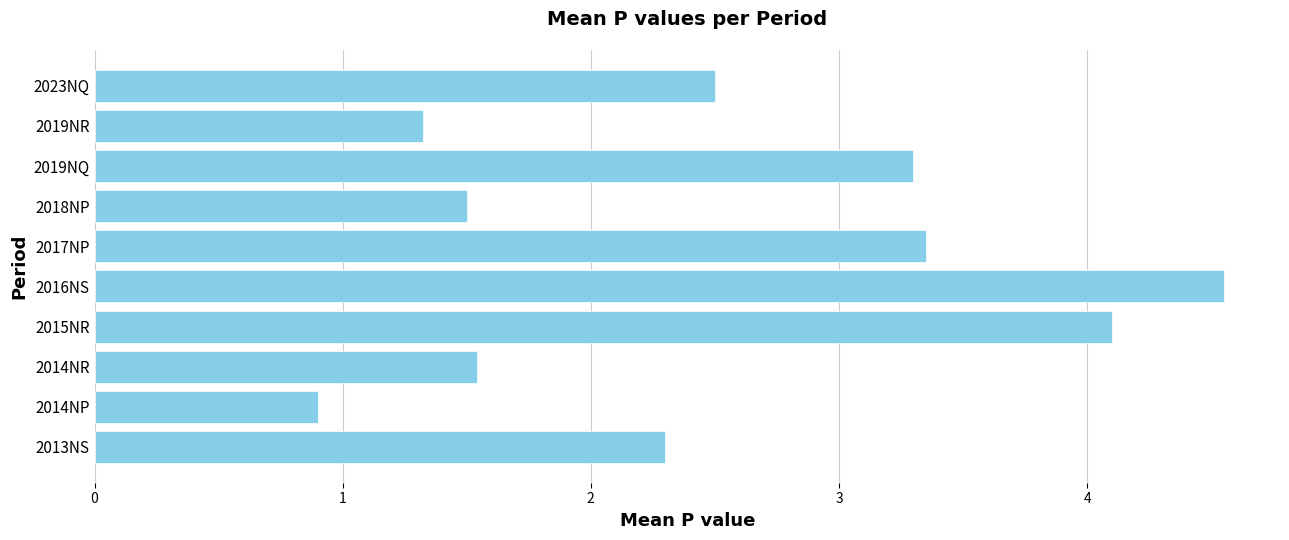

Is it true that the value at 2019NR is 1.3?

True